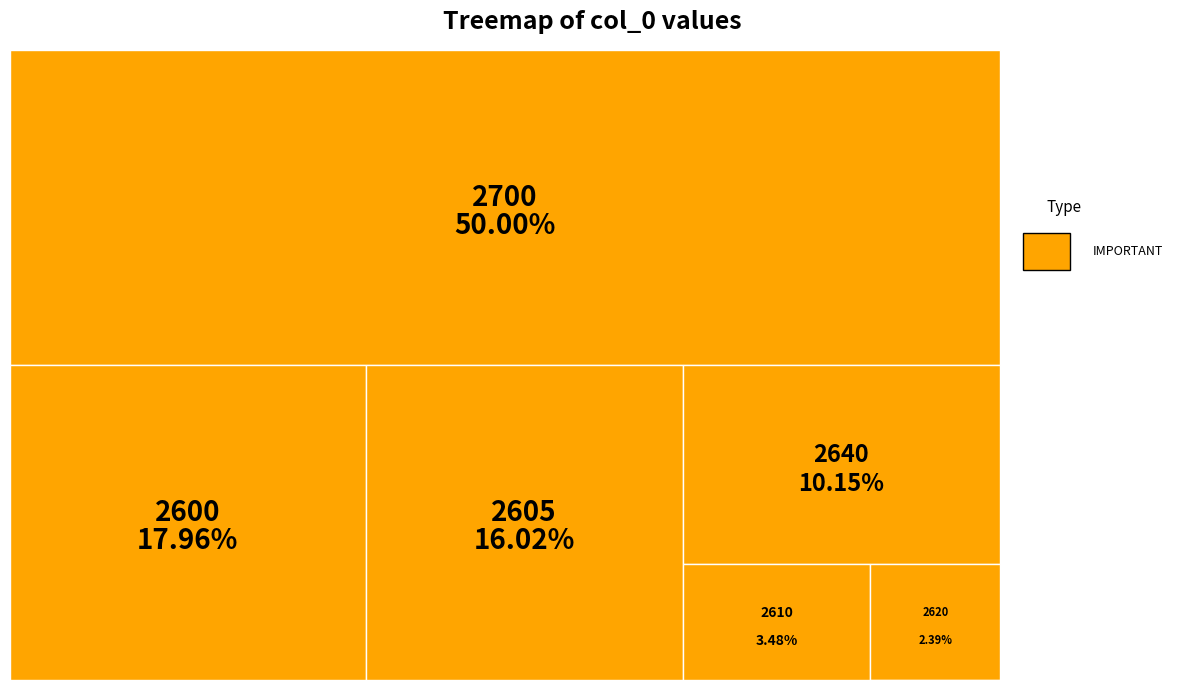

How much of the chart is everything except 2600?

82.0%